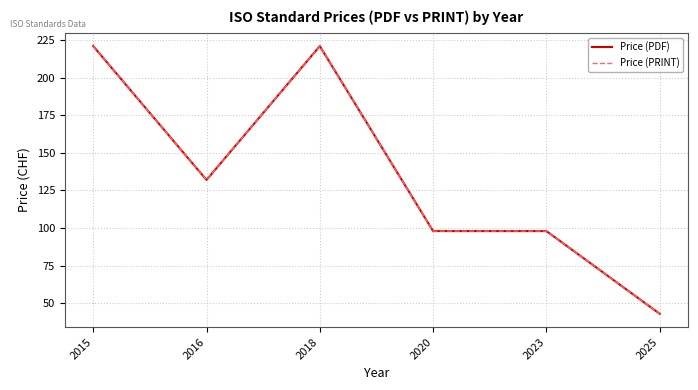

At which category is the sum across all series the highest?

2015